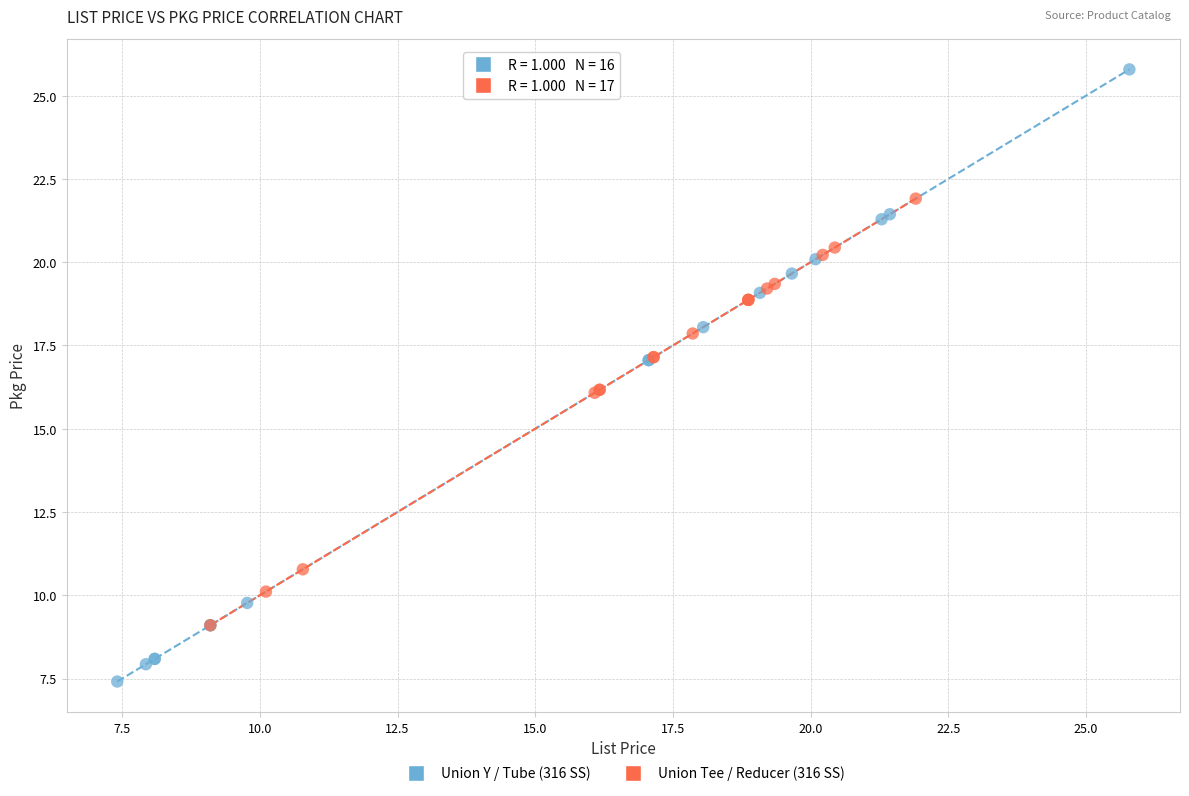

Which series reaches the maximum Y coordinate?

Union Y / Tube (316 SS)